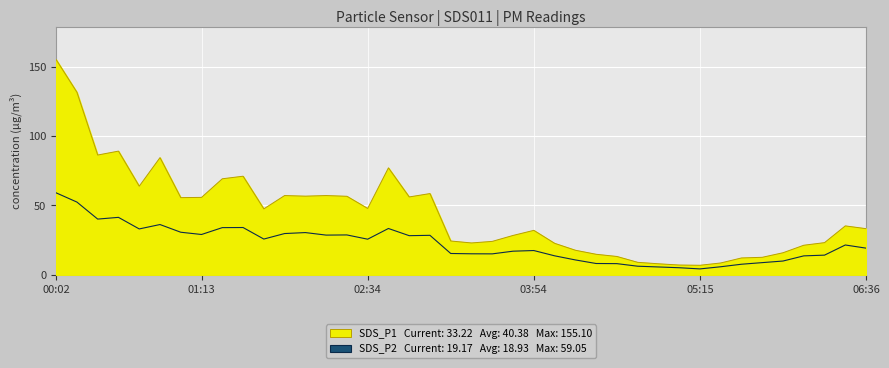

How many values in the SDS_P2 series exceed 21?

20